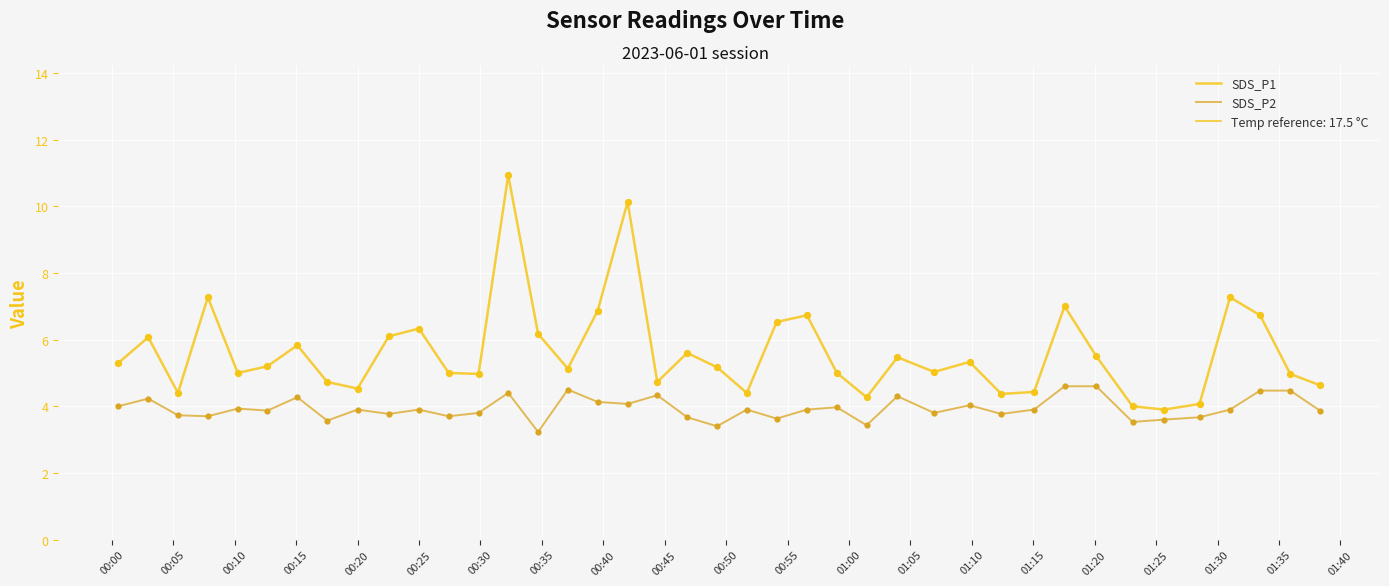

Which series reaches the maximum Y coordinate?

SDS_P1